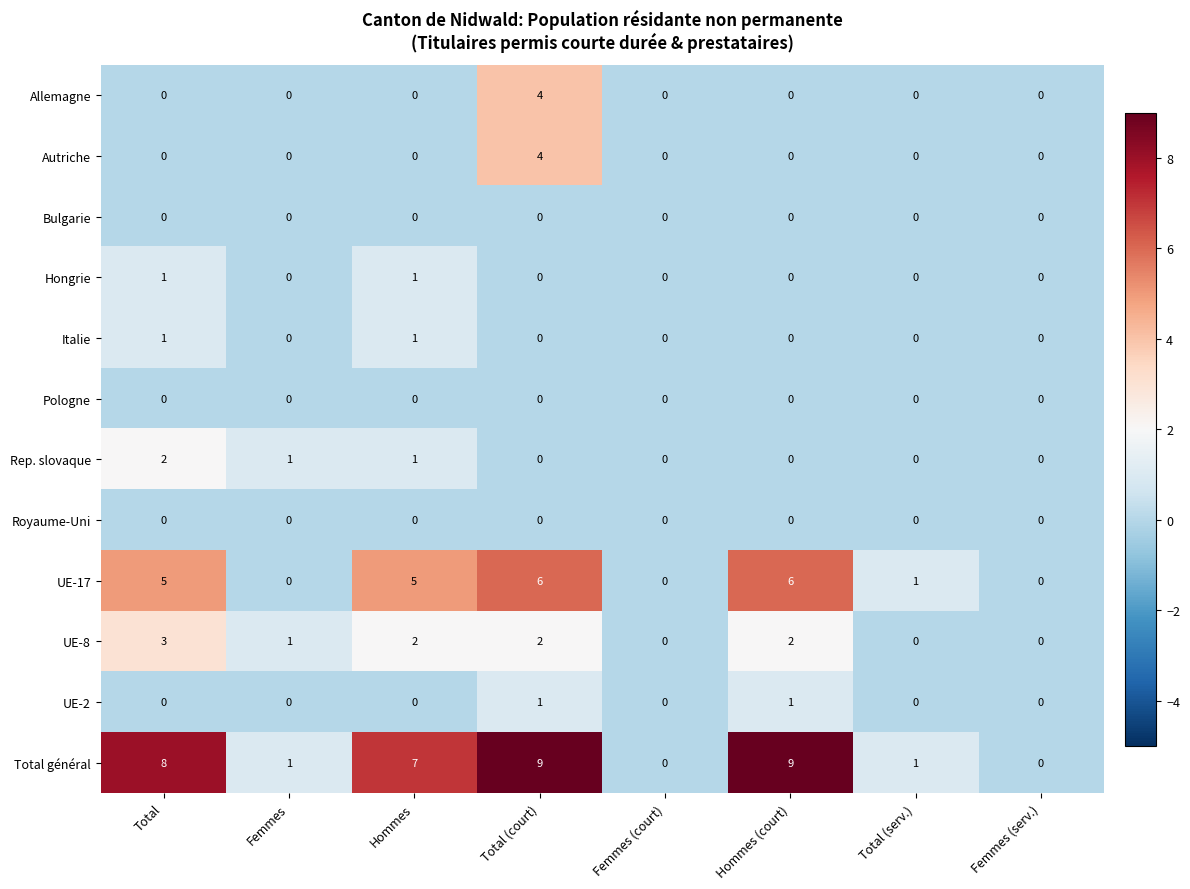

How many series are shown in this chart?

12